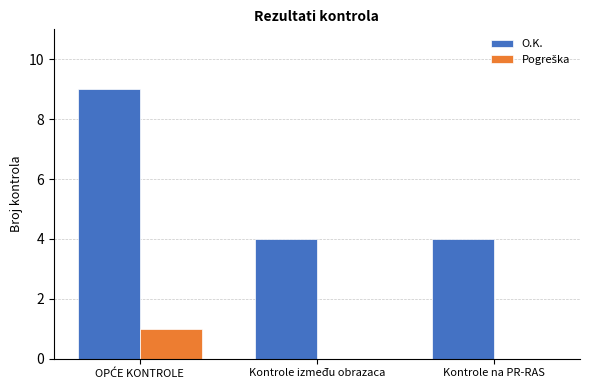

What is the greatest value displayed?

9